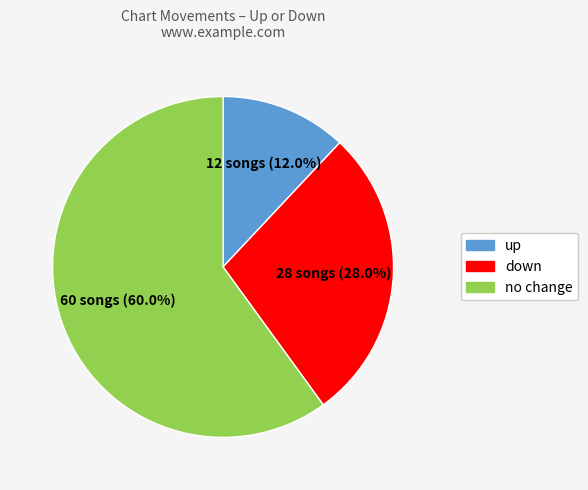

Count the number of slices in the pie.

3